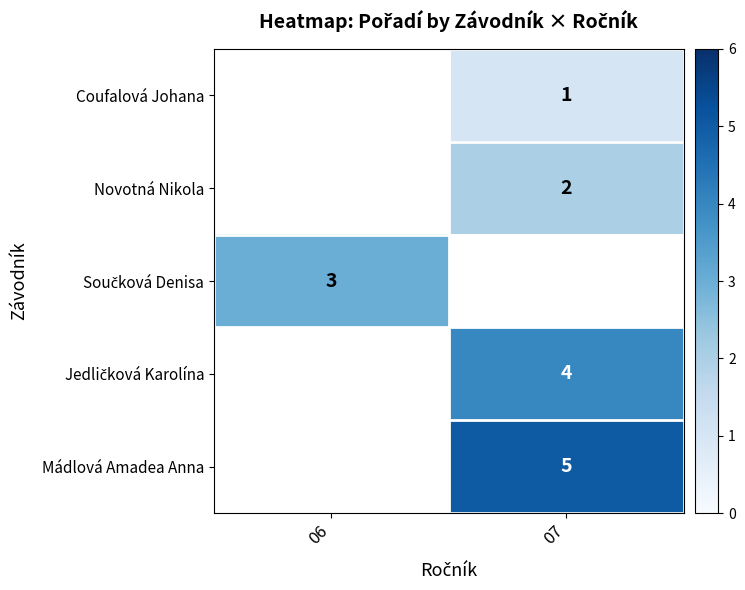

Is it true that Novotná Nikola equals 2 at 07?

True